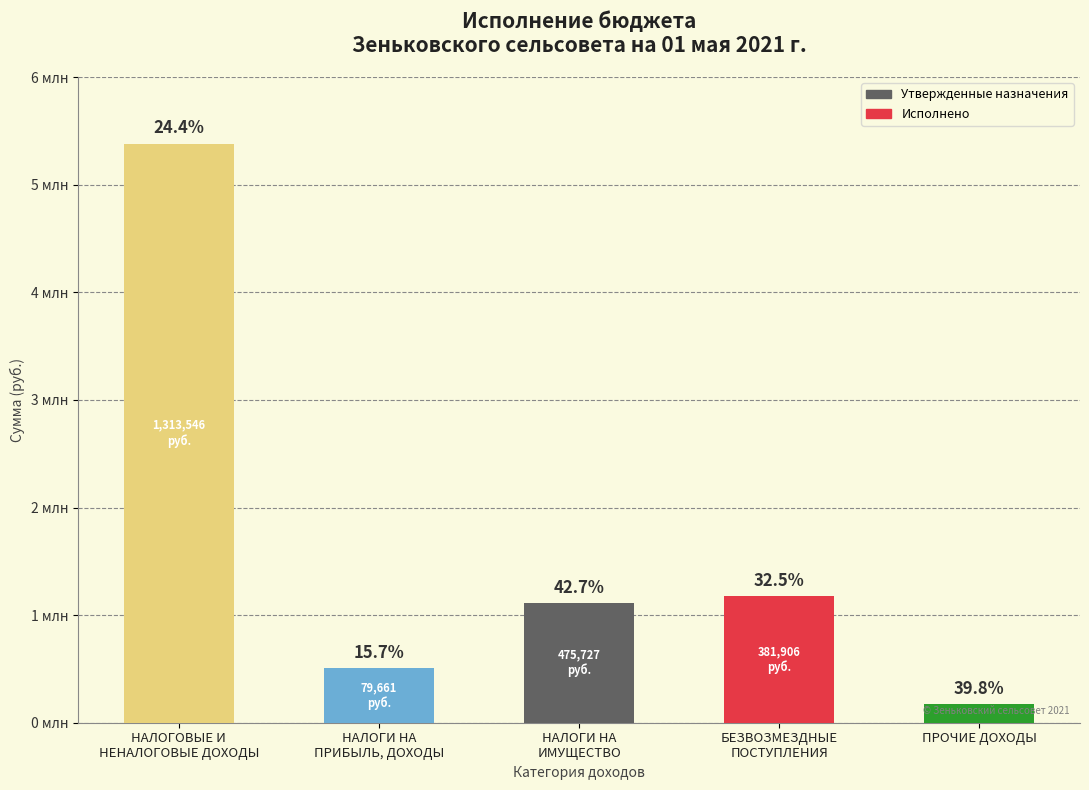

Is it true that the value at НАЛОГИ НА
ИМУЩЕСТВО is 1113000.0?

True